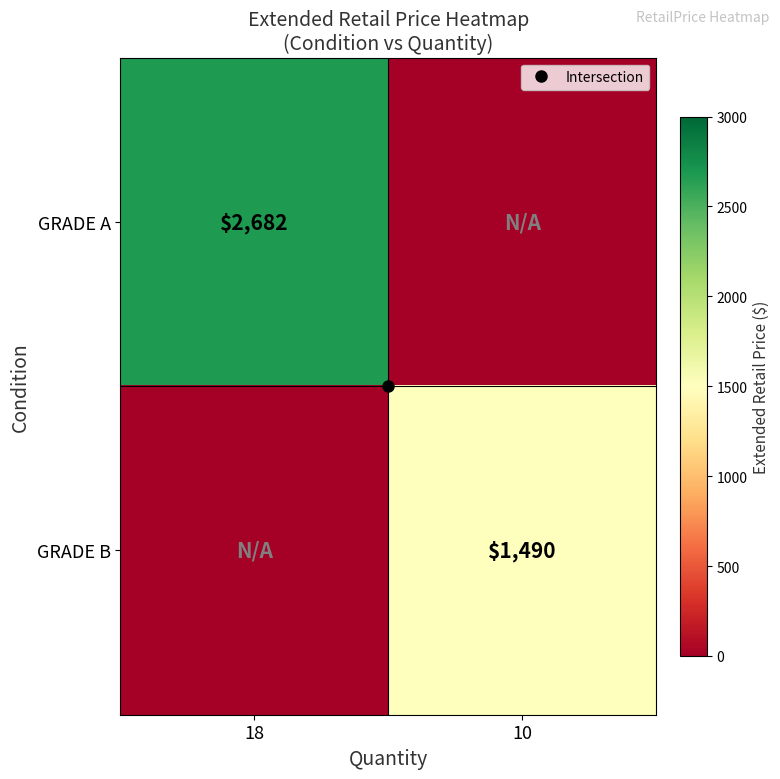

Where is GRADE A nearest to the value 1341?

18